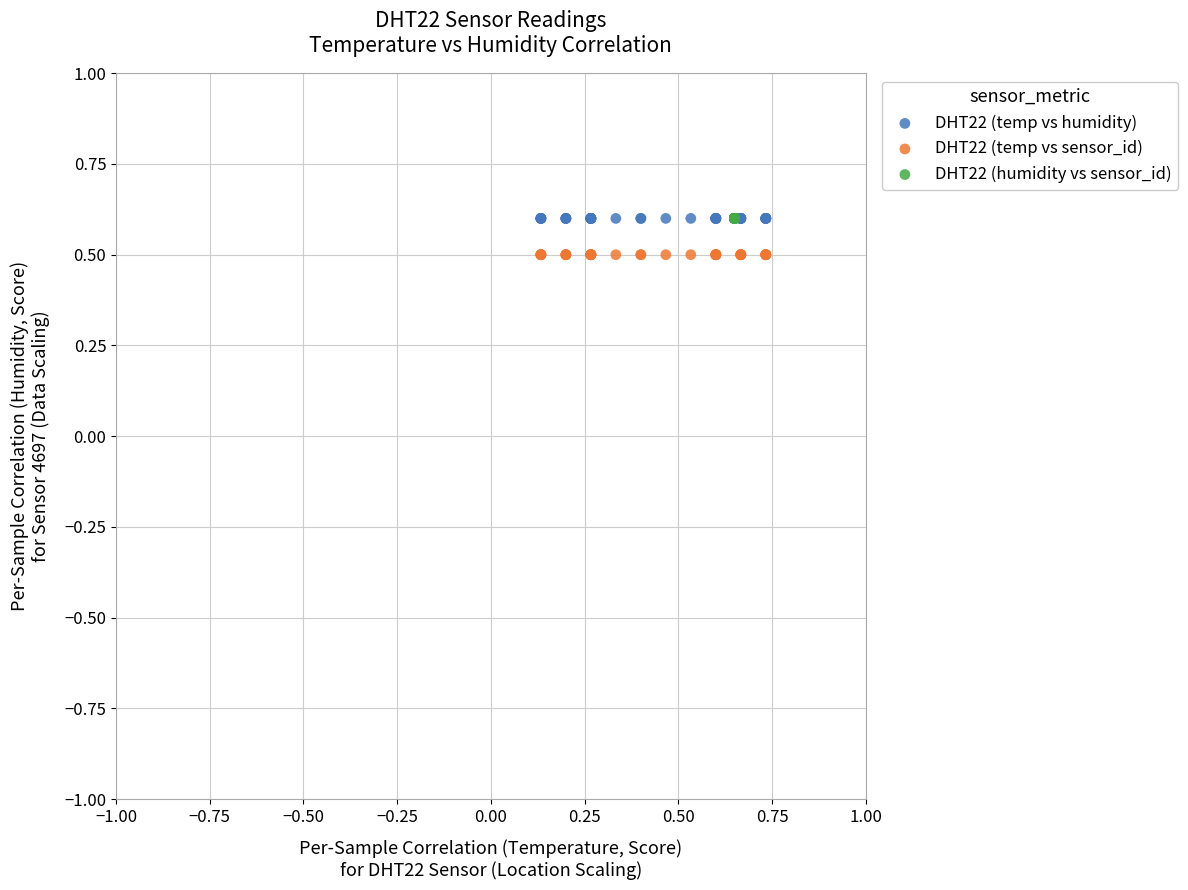

Which series contains the lowest Y value?

DHT22 (temp vs sensor_id)